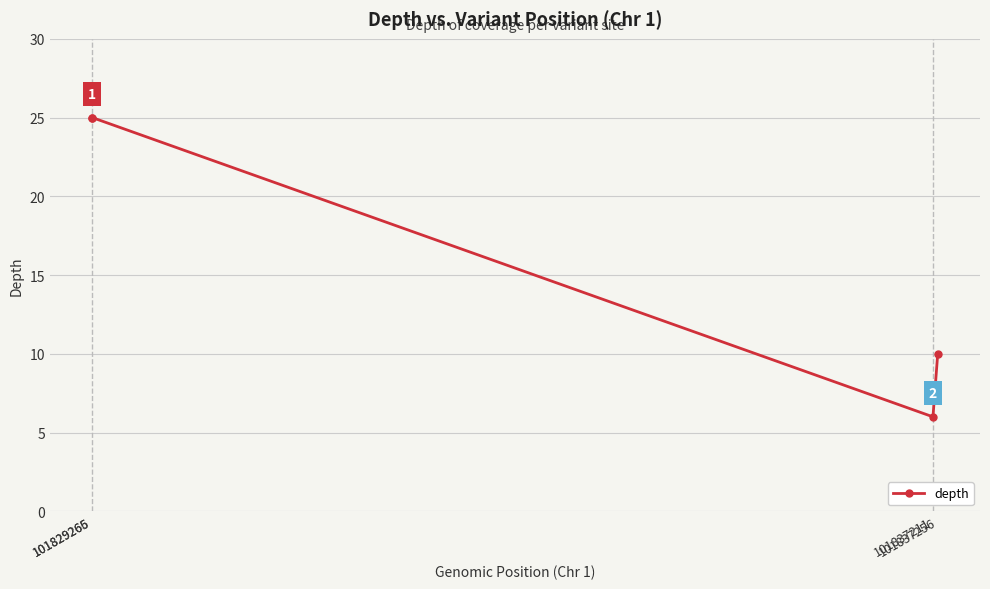

What is the minimum value shown in the chart?

6